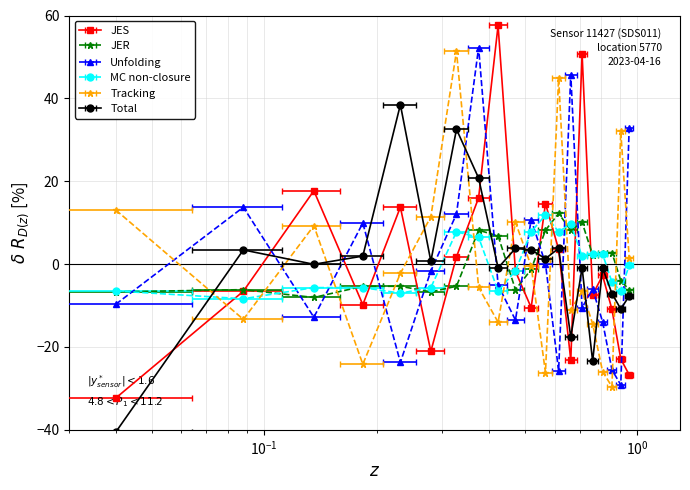

What is the greatest value displayed?

57.6